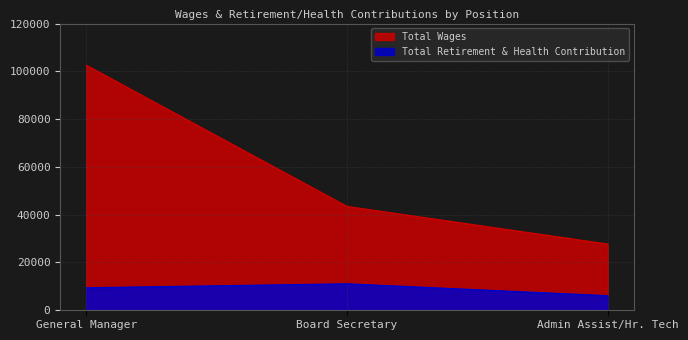

What are all the series names shown in the legend?

Total Wages, Total Retirement & Health Contribution